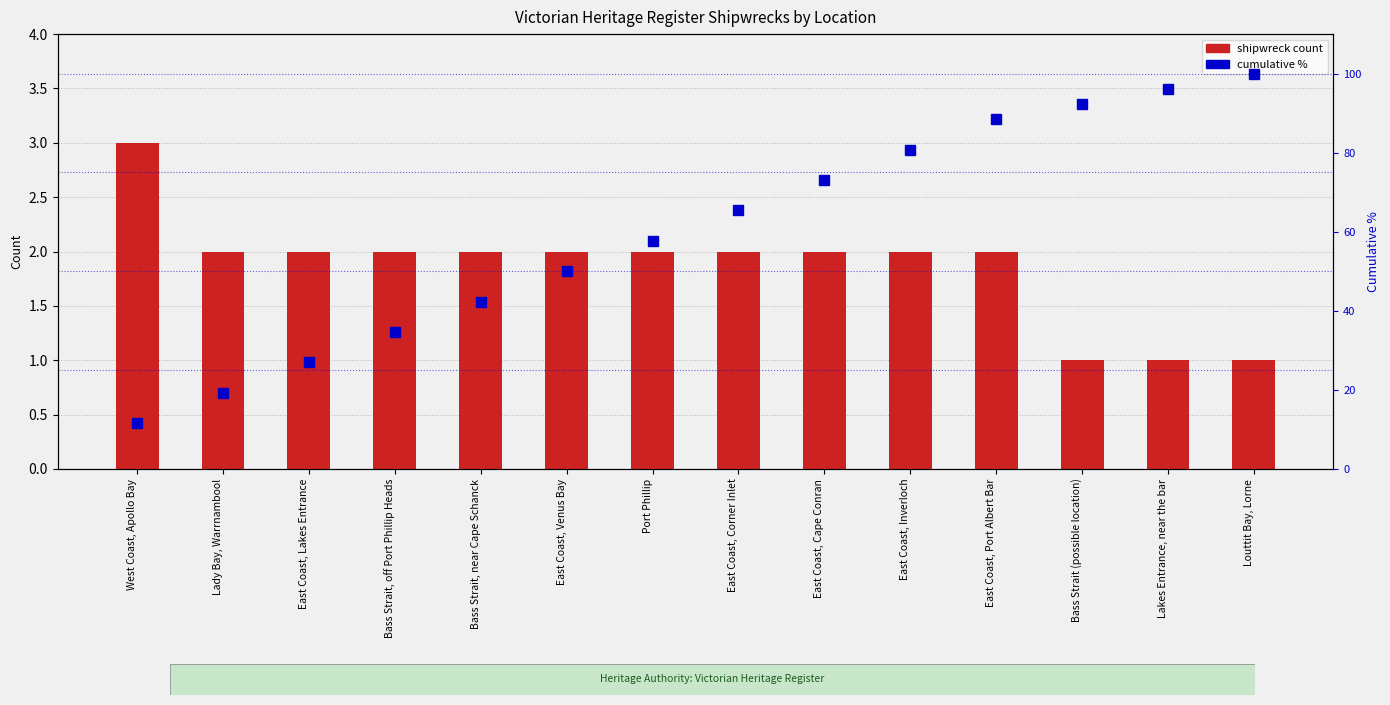

What is the difference between the cumulative % values at Bass Strait (possible location) and Bass Strait, off Port Phillip Heads?

57.7